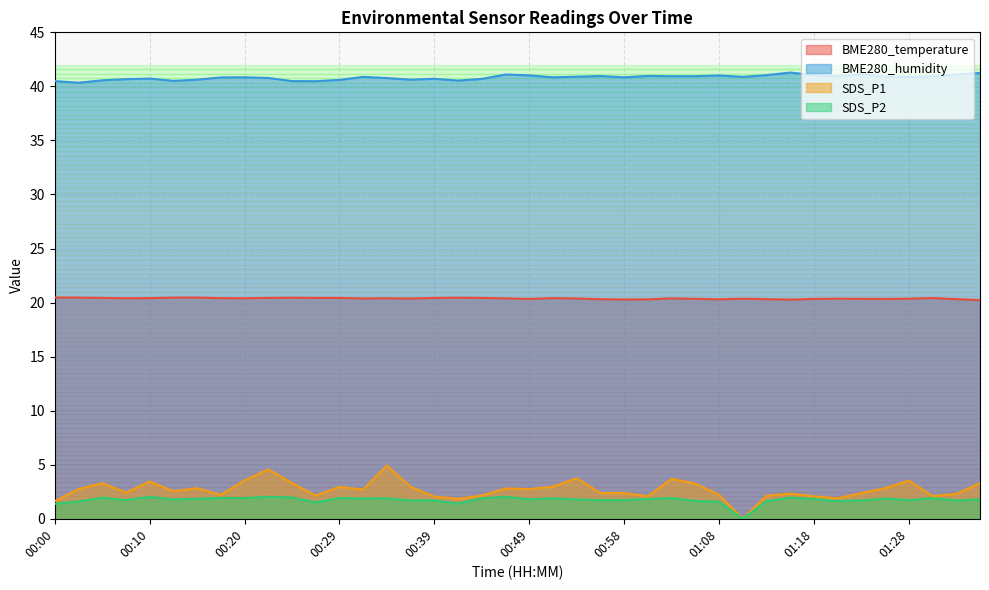

In BME280_humidity, how many points are higher than both neighbors (excluding endpoints)?

10